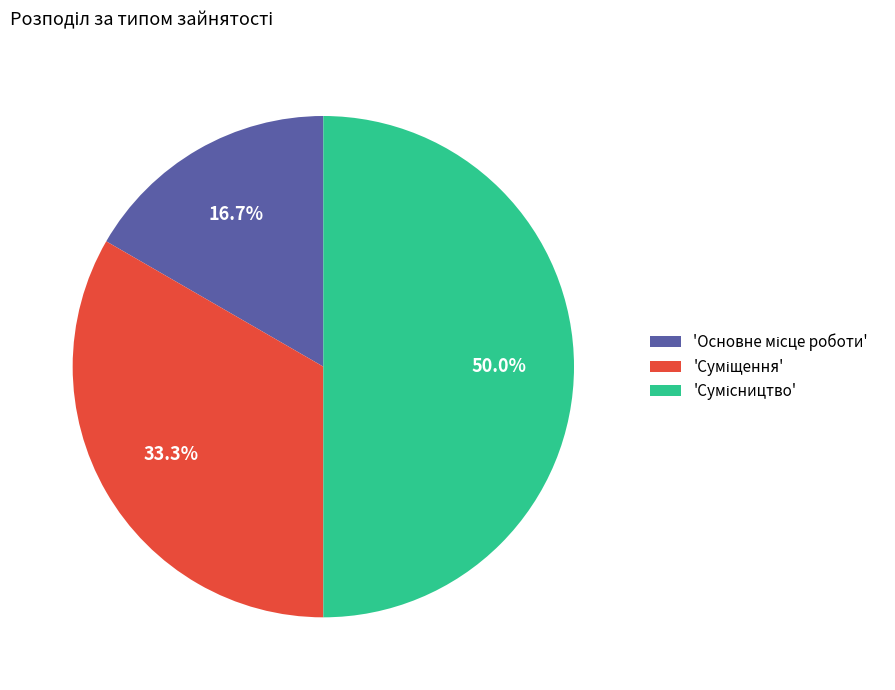

Count the number of slices in the pie.

3